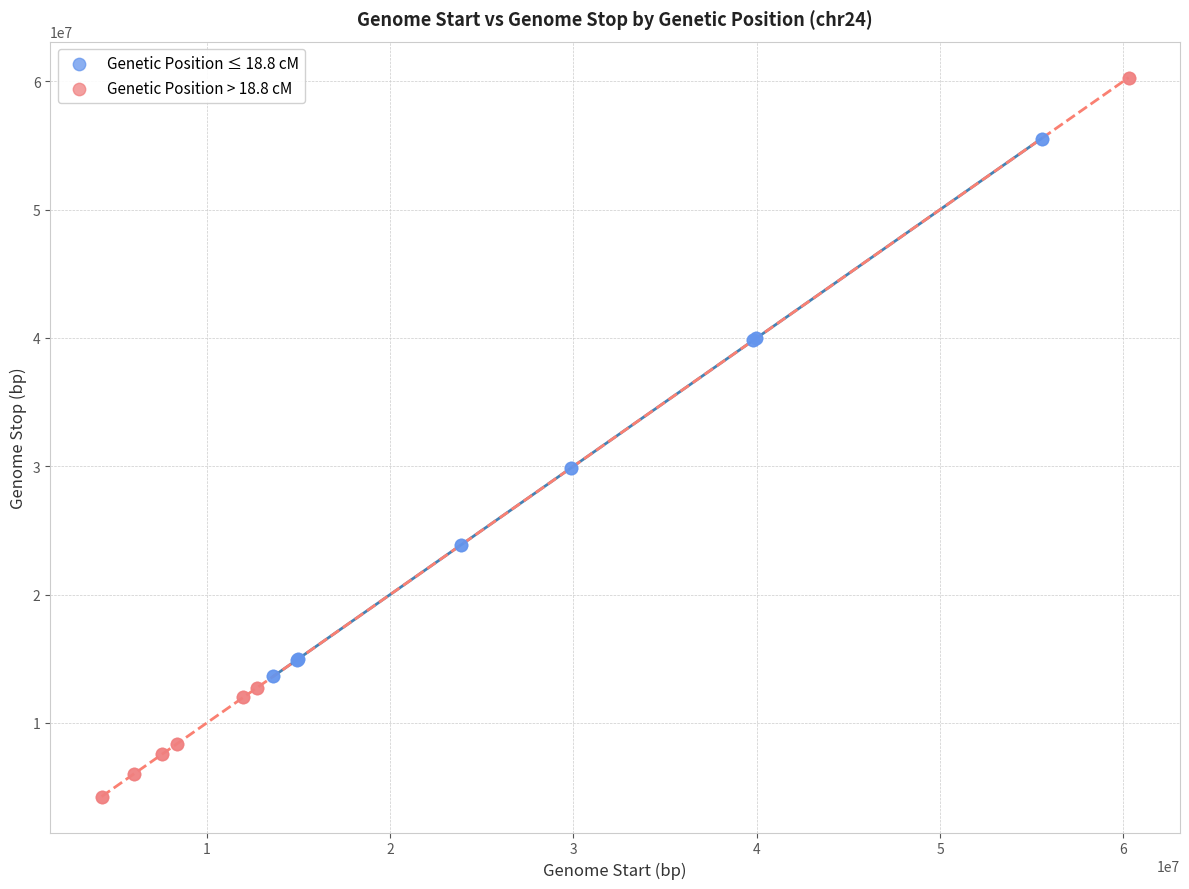

What are all the series names shown in the legend?

Genetic Position ≤ 18.8 cM, Genetic Position > 18.8 cM